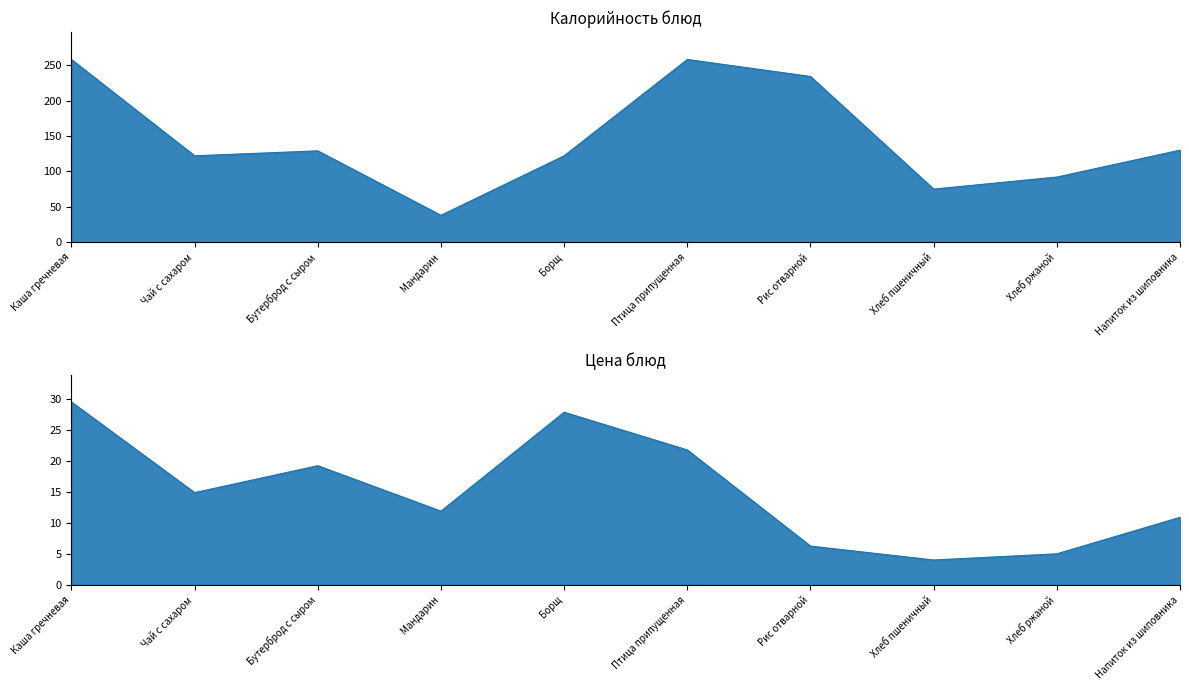

List the series in order of their peak value, lowest first.

Цена, Калорийность